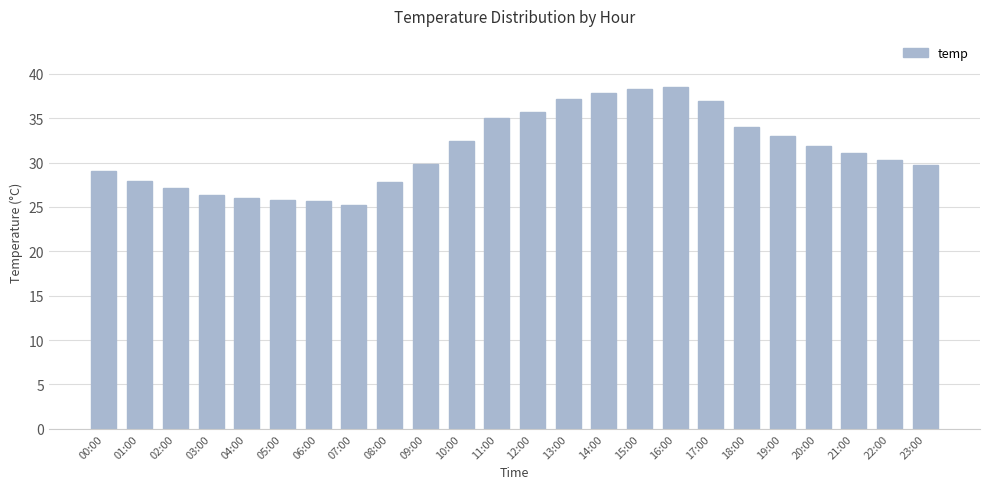

What is the difference between the second highest and second lowest values?

12.6